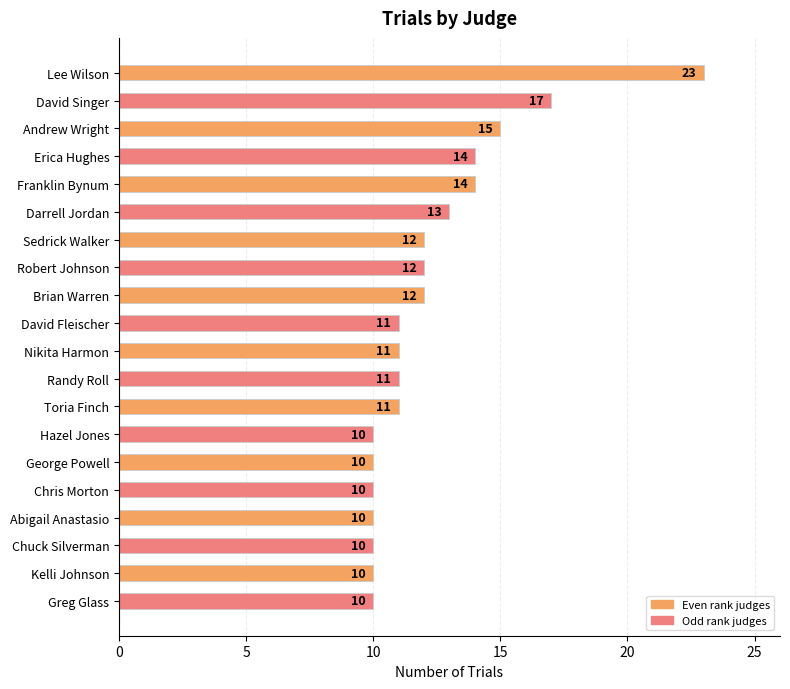

Is it true that the value at Randy Roll is 11?

True